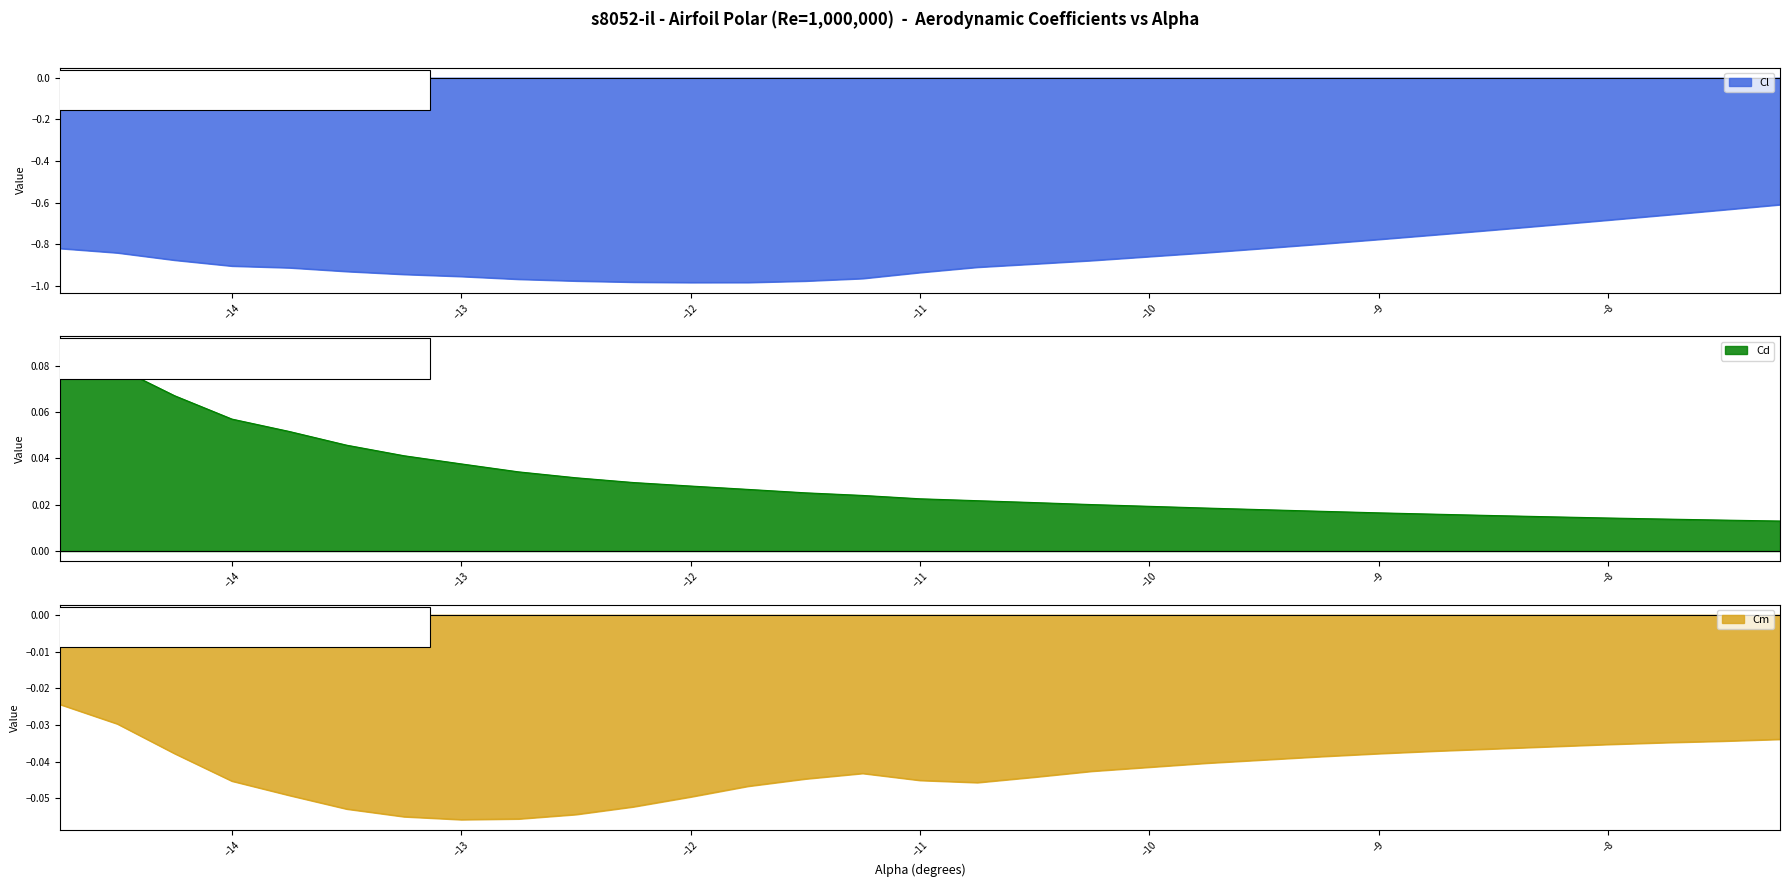

Reading left to right, transcribe all the data shown in this chart.

Cl: -14.75=-0.8	-14.5=-0.8	-14.25=-0.9	-14.0=-0.9	-13.75=-0.9	-13.5=-0.9	-13.25=-0.9	-13.0=-1.0	-12.75=-1.0	-12.5=-1.0	-12.25=-1.0	-12.0=-1.0	-11.75=-1.0	-11.5=-1.0	-11.25=-1.0	-11.0=-0.9	-10.75=-0.9	-10.5=-0.9	-10.25=-0.9	-9.75=-0.8	-9.5=-0.8	-9.25=-0.8	-9.0=-0.8	-8.75=-0.8	-8.5=-0.7	-8.25=-0.7	-8.0=-0.7	-7.75=-0.7	-7.5=-0.6	-7.25=-0.6
Cd: -14.75=0.1	-14.5=0.1	-14.25=0.1	-14.0=0.1	-13.75=0.1	-13.5=0.0	-13.25=0.0	-13.0=0.0	-12.75=0.0	-12.5=0.0	-12.25=0.0	-12.0=0.0	-11.75=0.0	-11.5=0.0	-11.25=0.0	-11.0=0.0	-10.75=0.0	-10.5=0.0	-10.25=0.0	-9.75=0.0	-9.5=0.0	-9.25=0.0	-9.0=0.0	-8.75=0.0	-8.5=0.0	-8.25=0.0	-8.0=0.0	-7.75=0.0	-7.5=0.0	-7.25=0.0
Cm: -14.75=-0.0	-14.5=-0.0	-14.25=-0.0	-14.0=-0.0	-13.75=-0.0	-13.5=-0.1	-13.25=-0.1	-13.0=-0.1	-12.75=-0.1	-12.5=-0.1	-12.25=-0.1	-12.0=-0.0	-11.75=-0.0	-11.5=-0.0	-11.25=-0.0	-11.0=-0.0	-10.75=-0.0	-10.5=-0.0	-10.25=-0.0	-9.75=-0.0	-9.5=-0.0	-9.25=-0.0	-9.0=-0.0	-8.75=-0.0	-8.5=-0.0	-8.25=-0.0	-8.0=-0.0	-7.75=-0.0	-7.5=-0.0	-7.25=-0.0